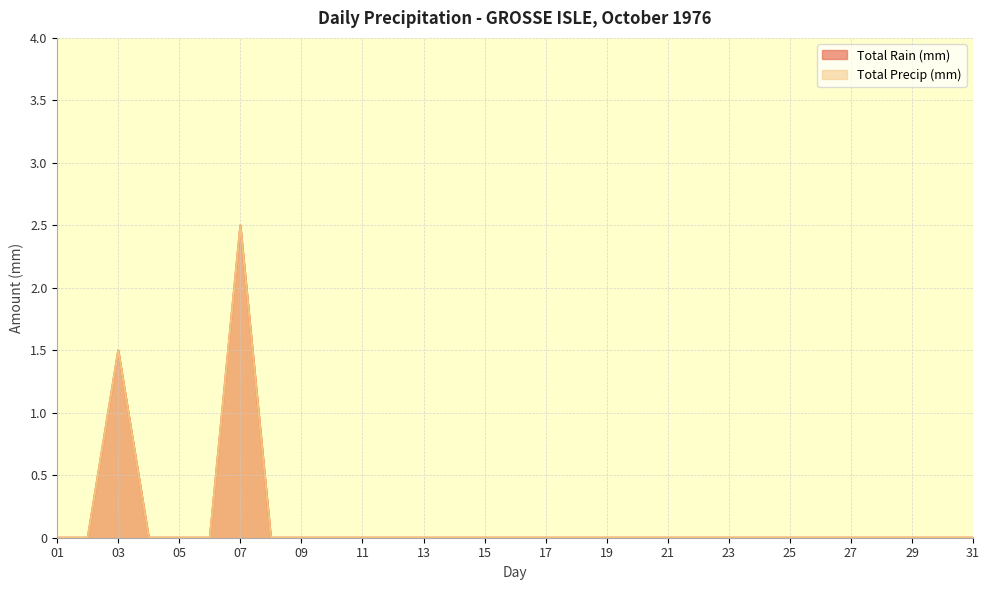

Which series has the largest total across all categories?

Total Rain (mm)